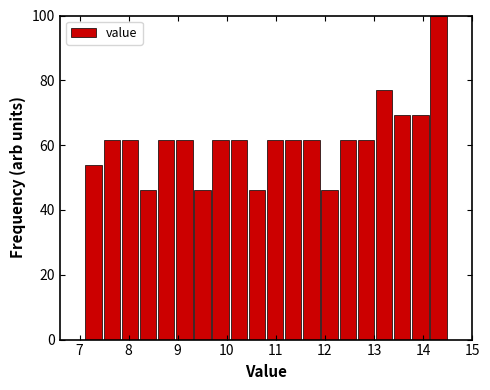

Read against the x-axis, roughly where is the centre of the tallest bar?

14.3